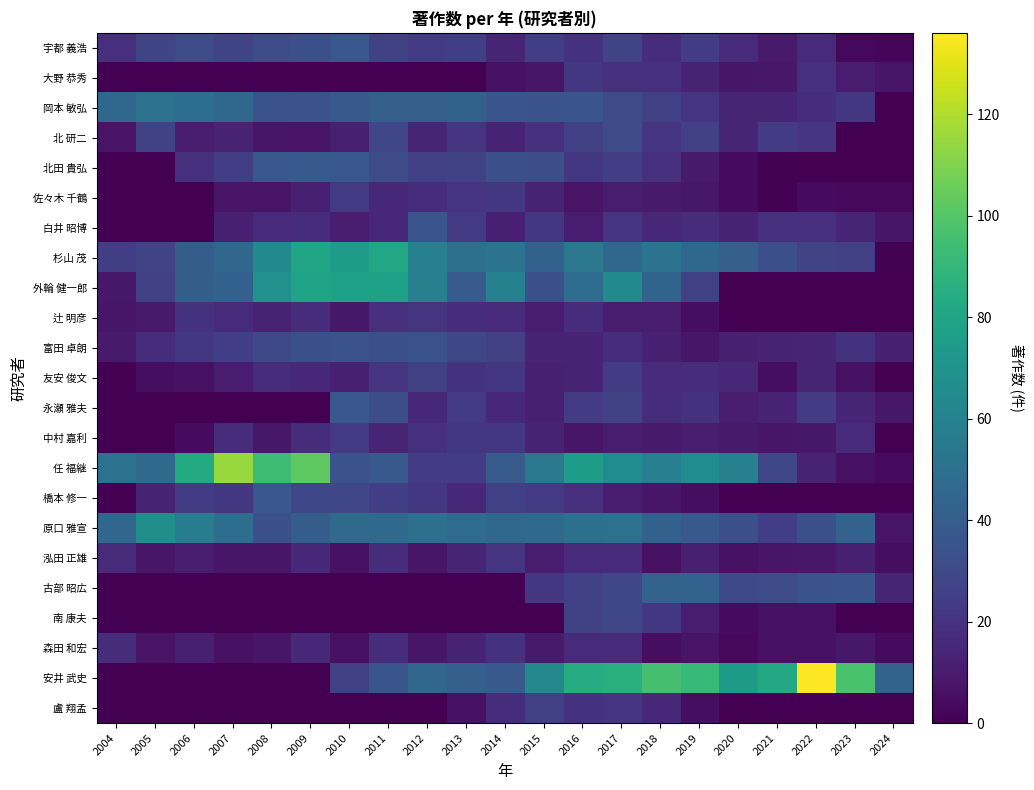

Rank the series at 2012 from highest to lowest value.

杉山 茂, 外輪 健一郎, 原口 雅宣, 安井 武史, 岡本 敏弘, 白井 昭博, 富田 卓朗, 北田 貴弘, 友安 俊文, 任 福継, 宇都 義浩, 橋本 修一, 辻 明彦, 中村 嘉利, 佐々木 千鶴, 永瀬 雅夫, 北 研二, 泓田 正雄, 森田 和宏, 大野 恭秀, 古部 昭広, 南 康夫, 盧 翔孟